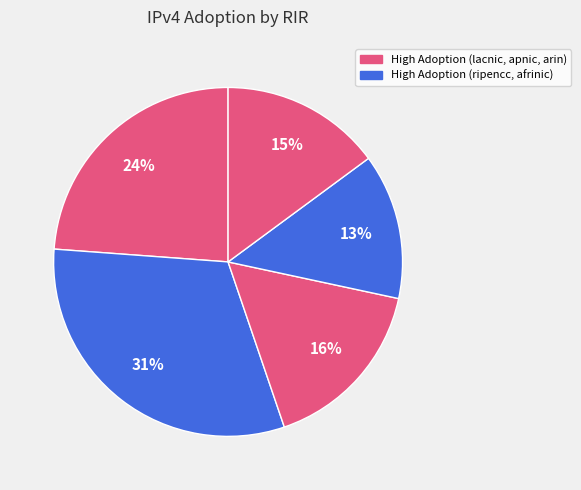

How many slices are in this pie chart?

5